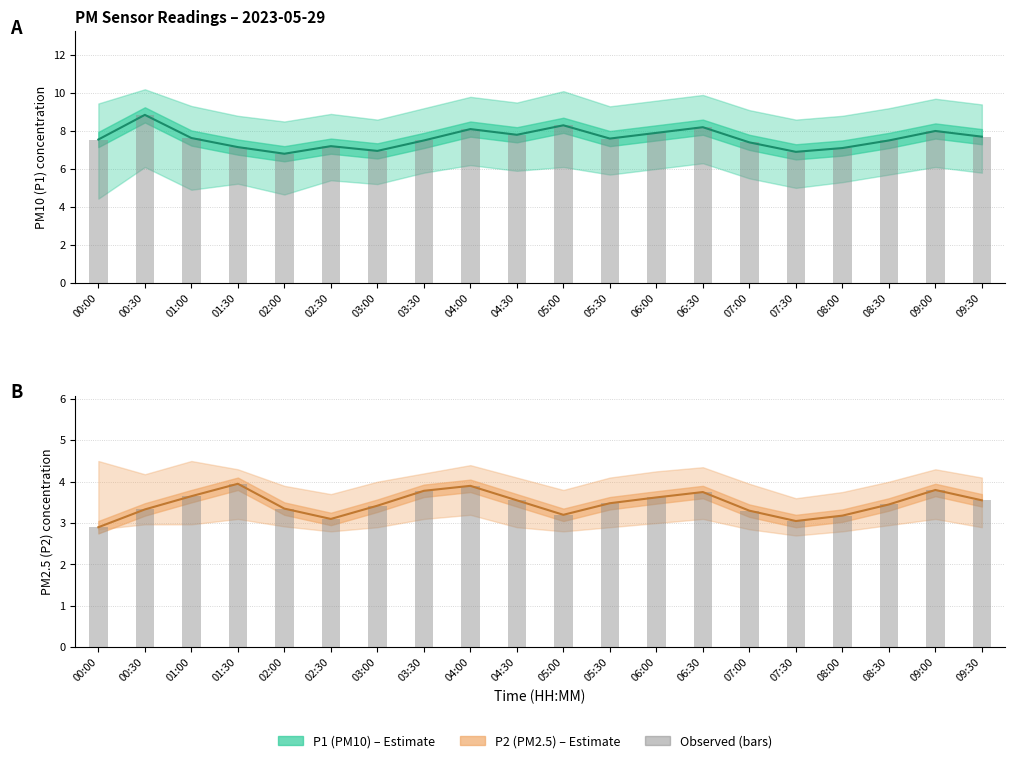

What is the difference between the highest and lowest values at 07:30?

3.9